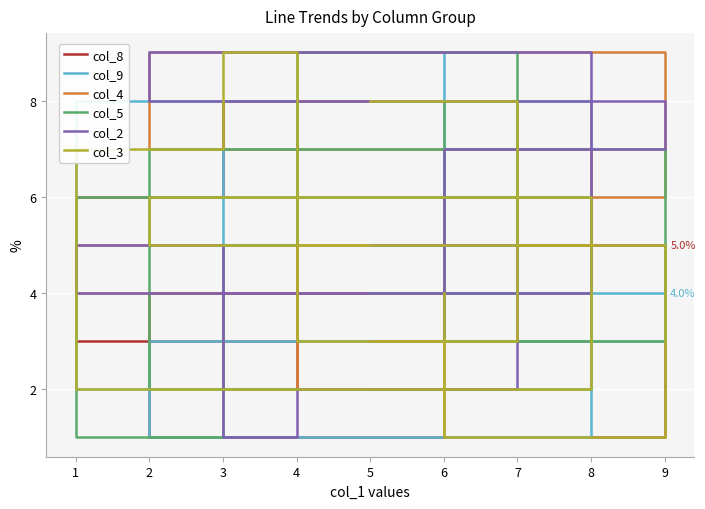

Is it true that col_3 equals 2 at 1?

True